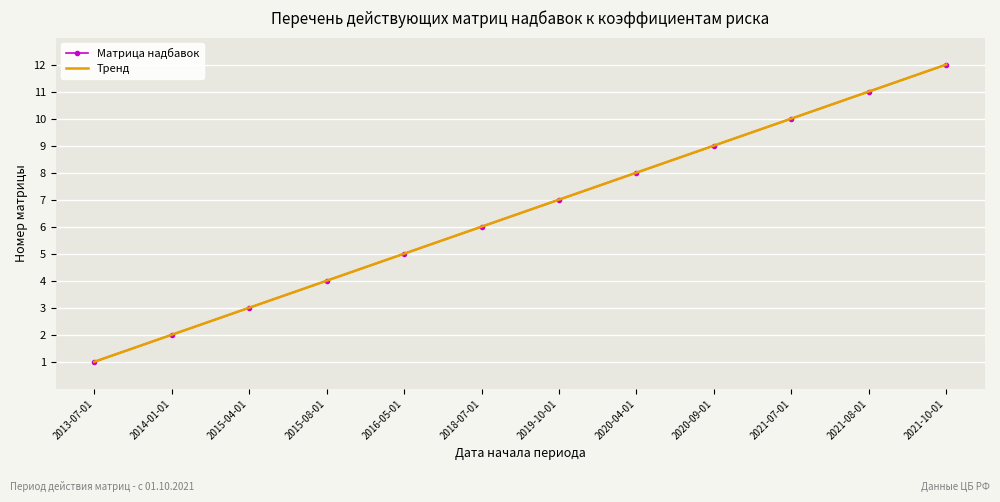

Which series changed the most between 2021-08-01 and 2021-10-01?

Матрица надбавок